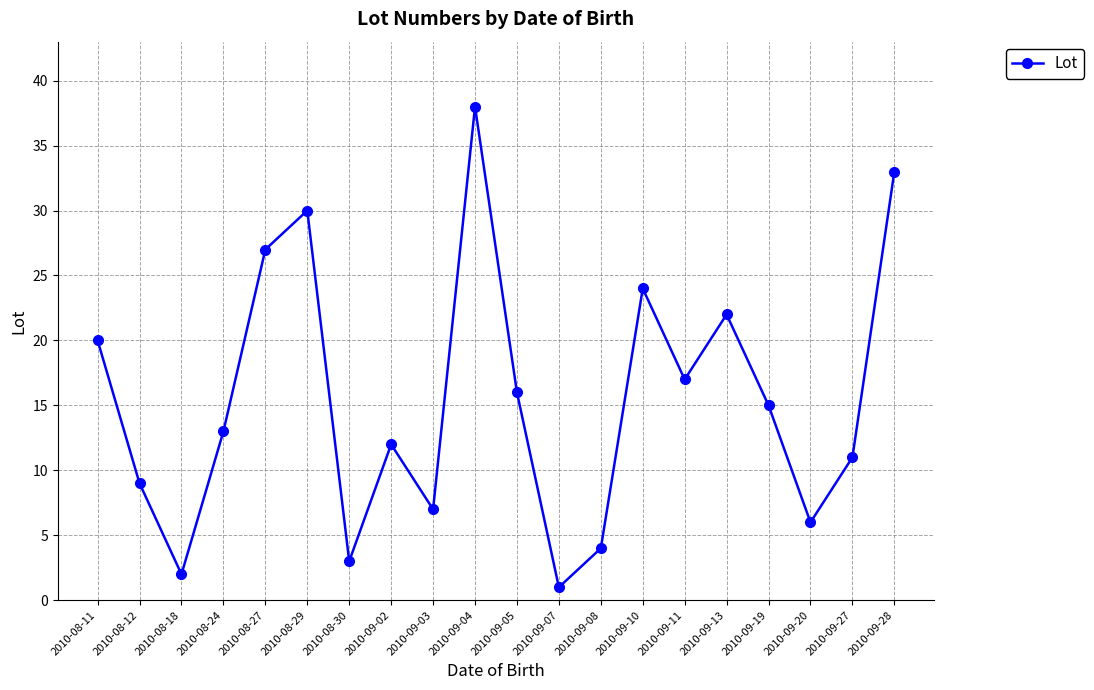

What is the label of the 1st point from the right?

2010-09-28